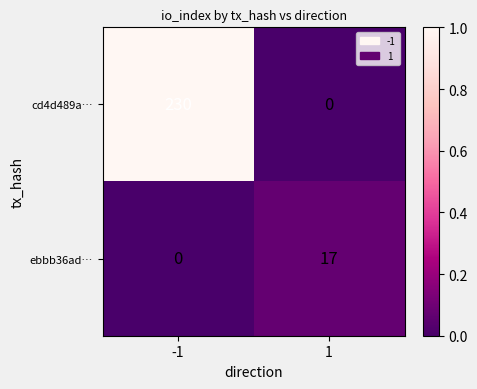

What is the maximum value for cd4d489a…?

230